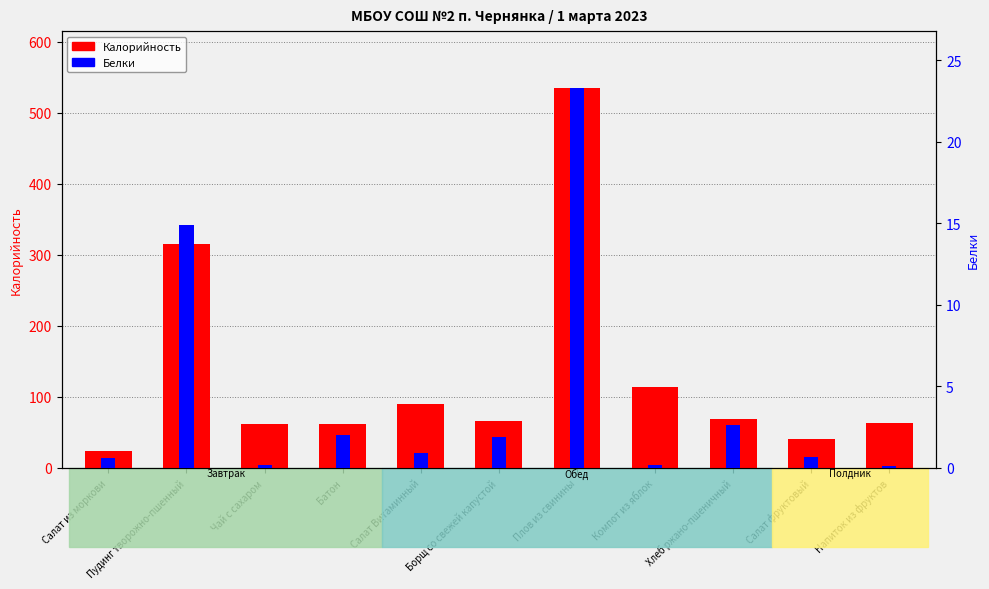

Reading left to right, list all the values displayed in this chart.

Калорийность: 23.9	315.1	61.3	62.5	89.8	66.8	535.0	113.6	69.6	41.1	63.2
Белки: 0.6	14.9	0.2	2.0	0.9	1.9	23.3	0.2	2.6	0.7	0.1